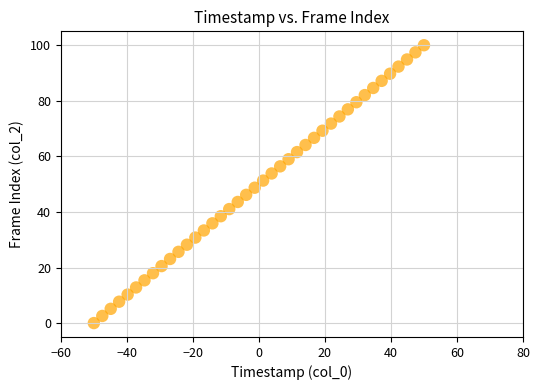

What is the range of X values (max minus min)?

100.0